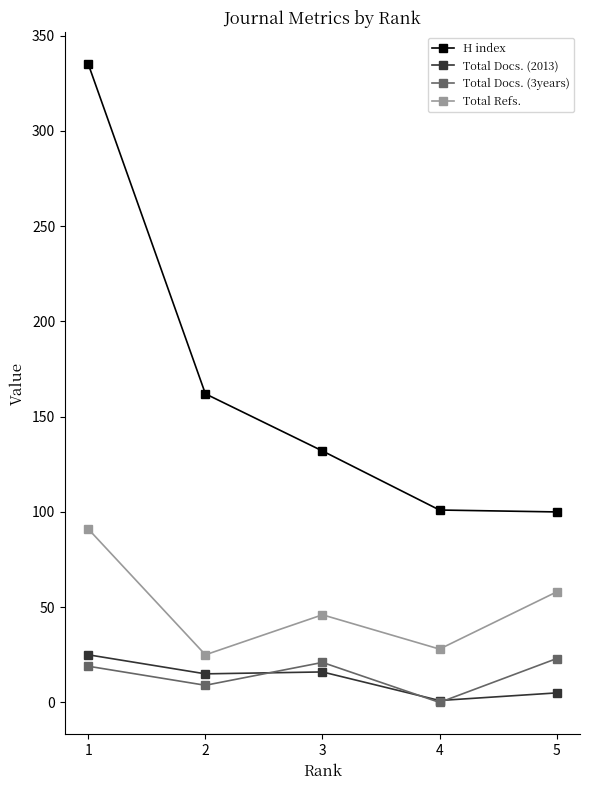

Which series has the largest range (max minus min)?

H index